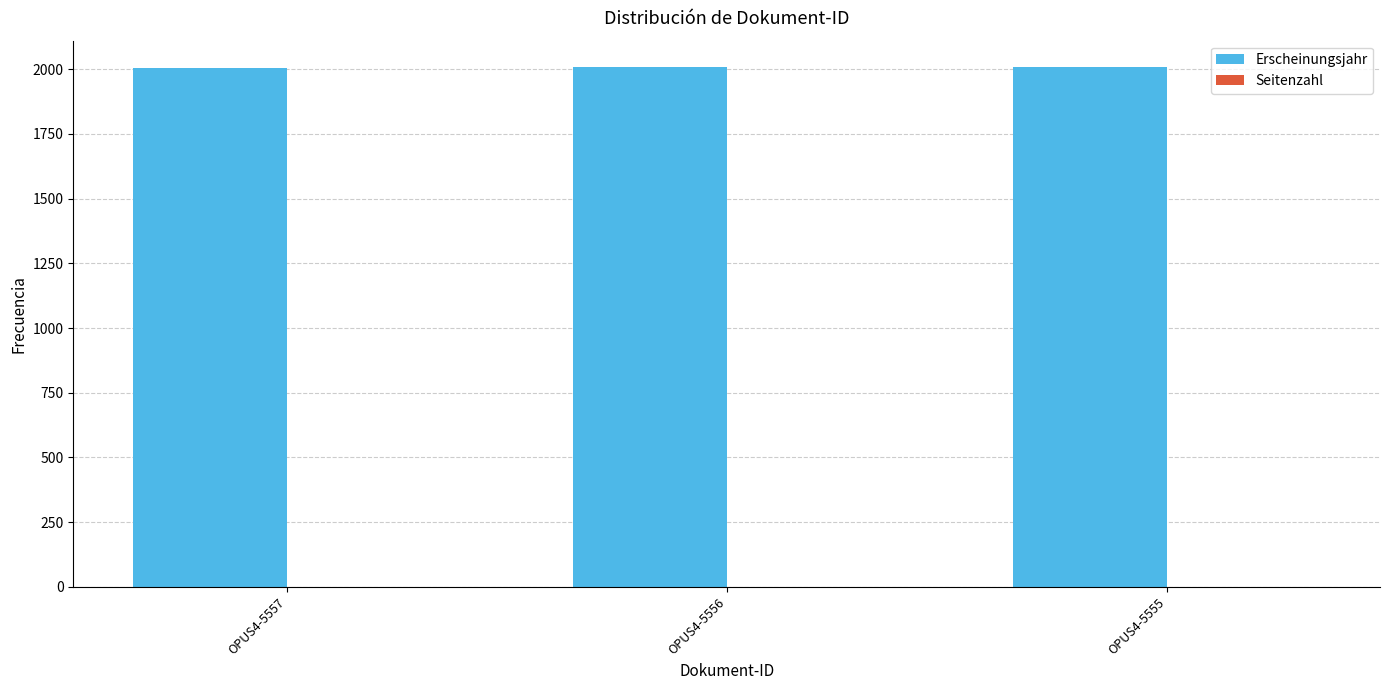

What is the minimum value shown in the chart?

2003